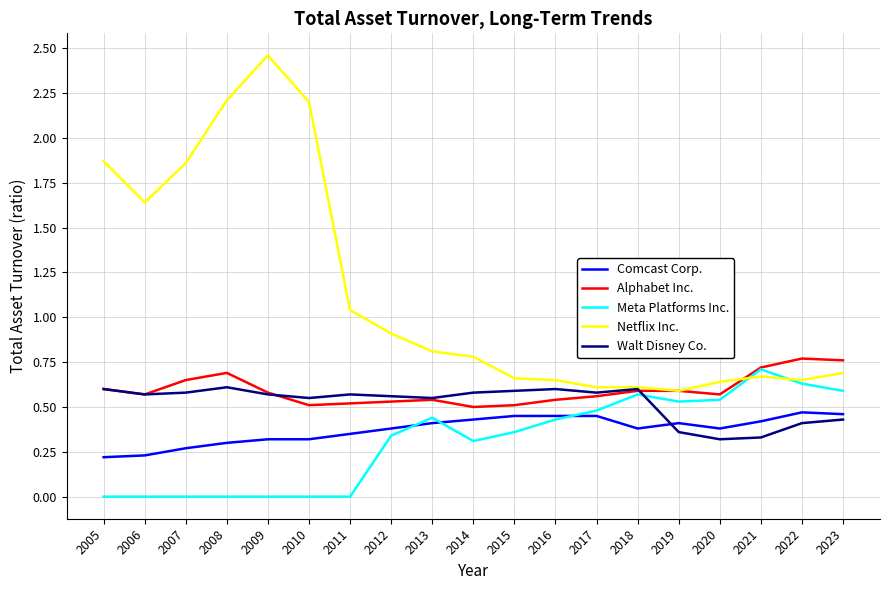

What is the sum of the Netflix Inc. values at 2009 and 2008?

4.7